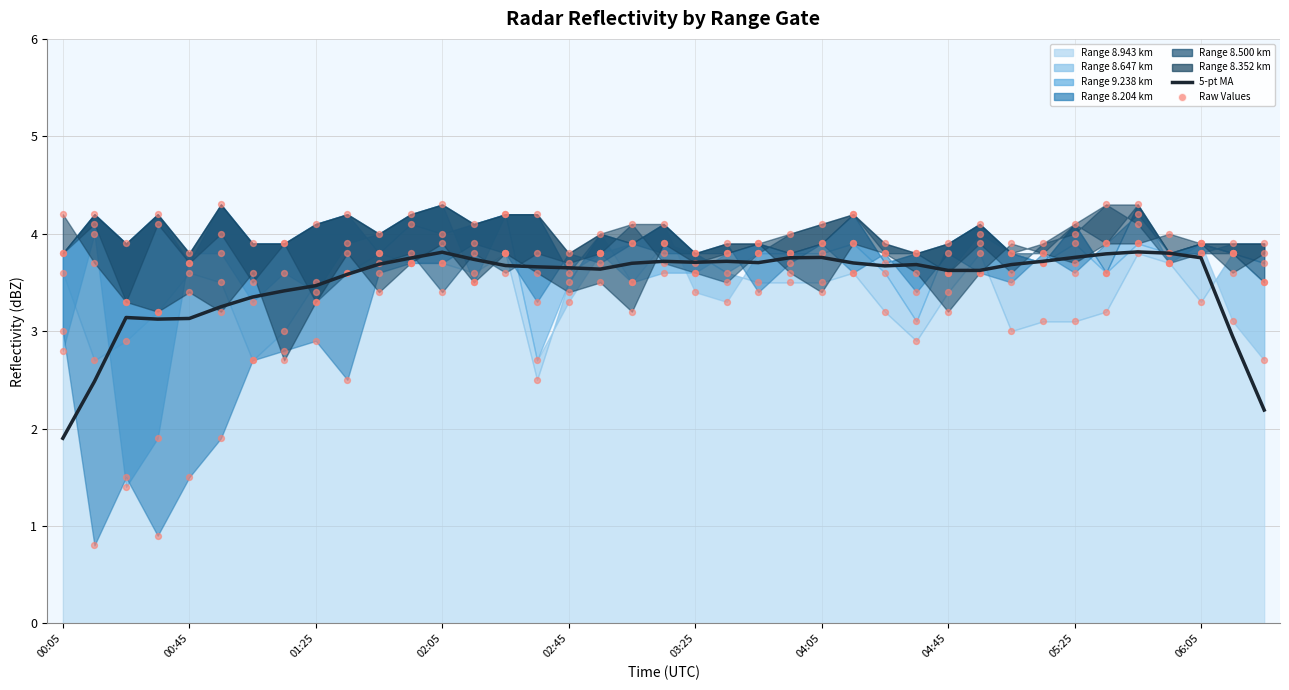

What is the change in value from 11 to 35?

+0.1